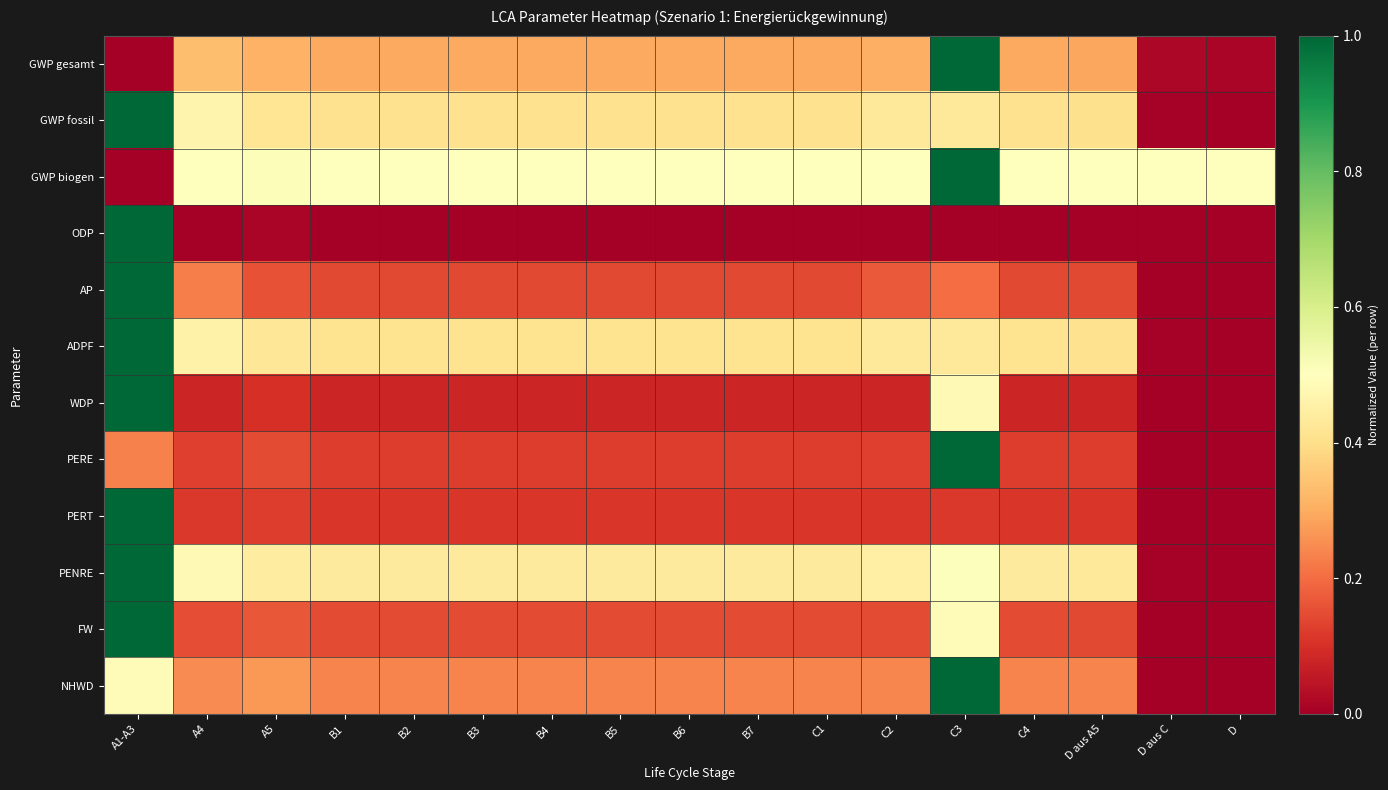

Rank the series at C1 from highest to lowest value.

GWP biogen, PENRE, ADPF, GWP fossil, GWP gesamt, NHWD, FW, AP, PERE, PERT, WDP, ODP